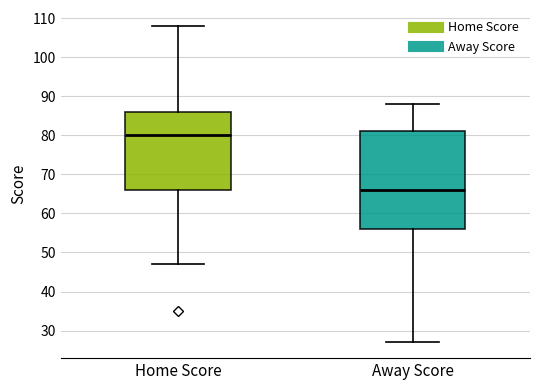

Which box has the highest median line?

Home Score